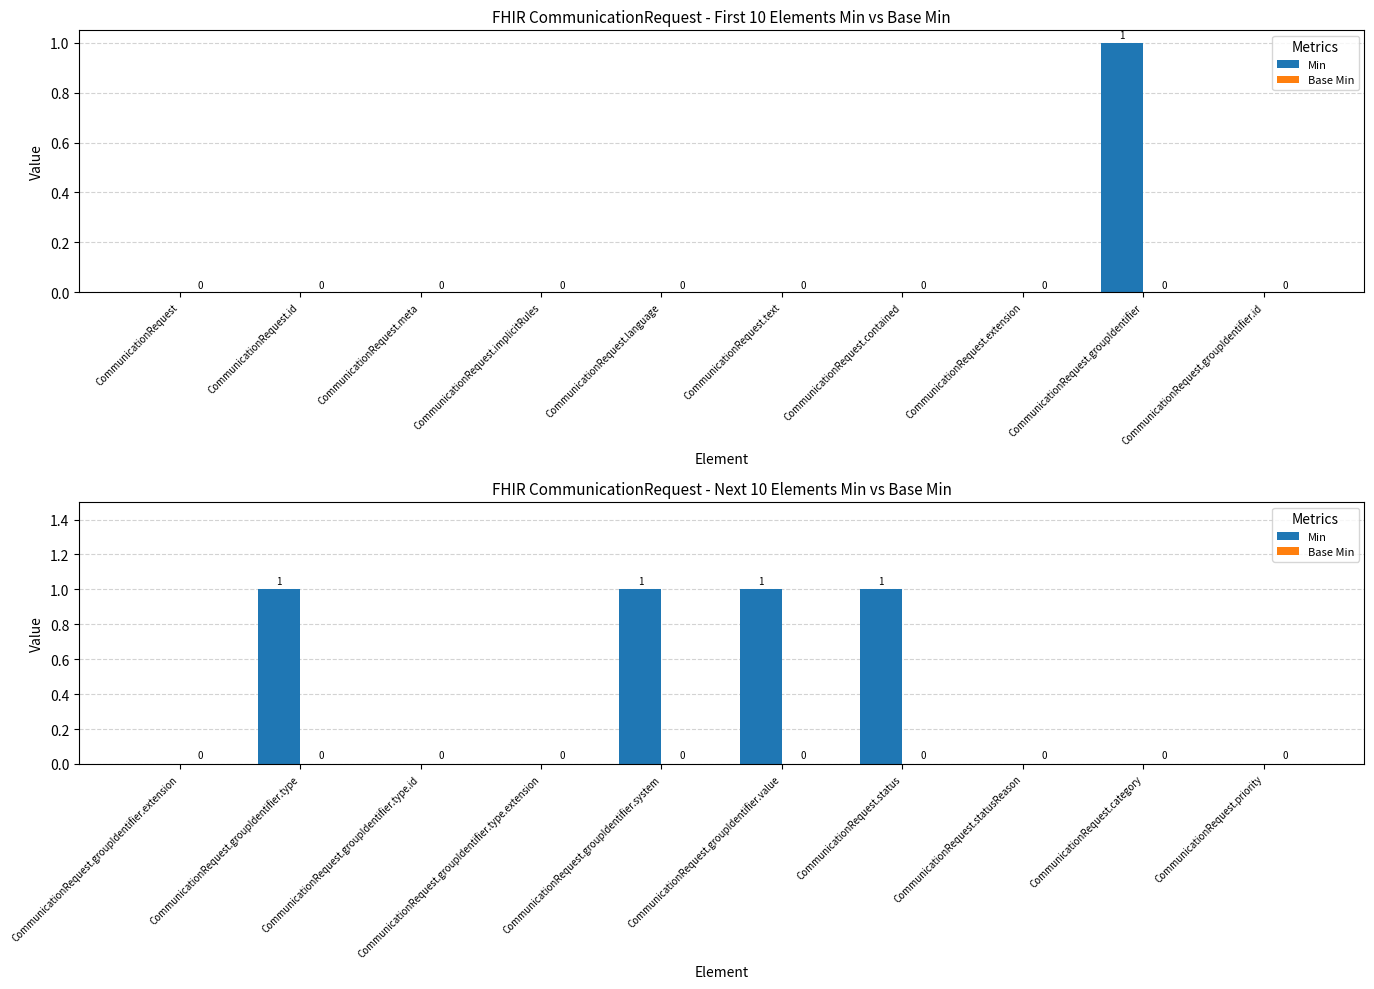

Which series has the largest total across all categories?

Min